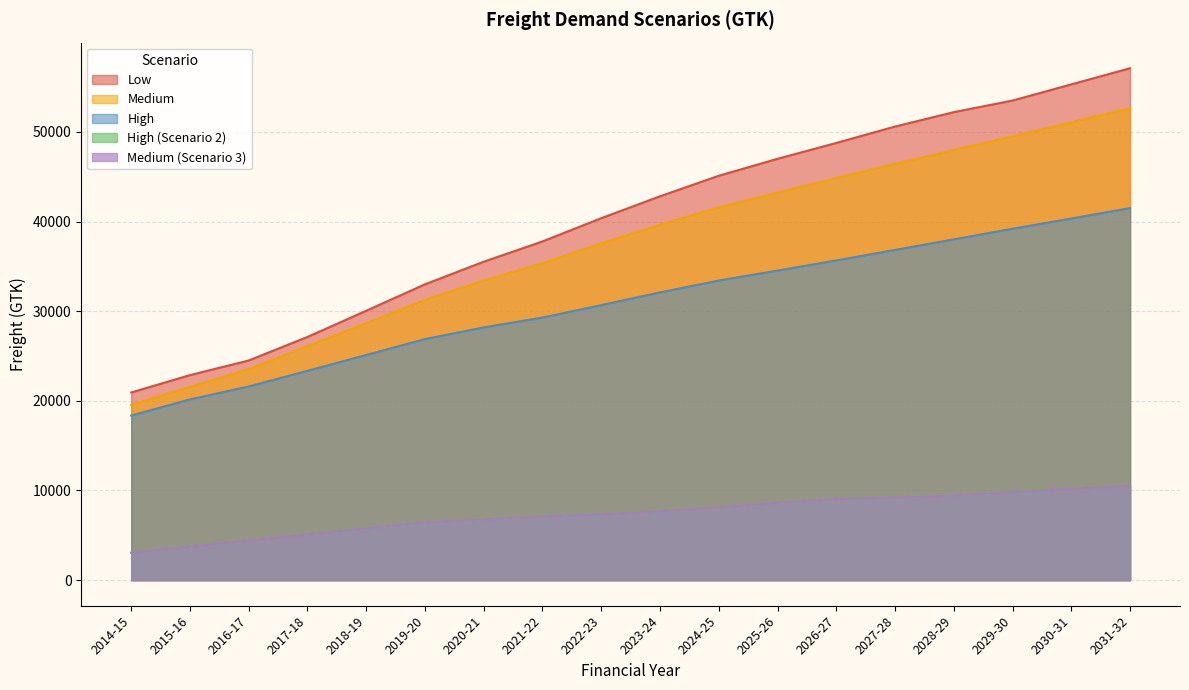

The value of High (Scenario 2) at 2024-25 is 11464.1. True or false?

False